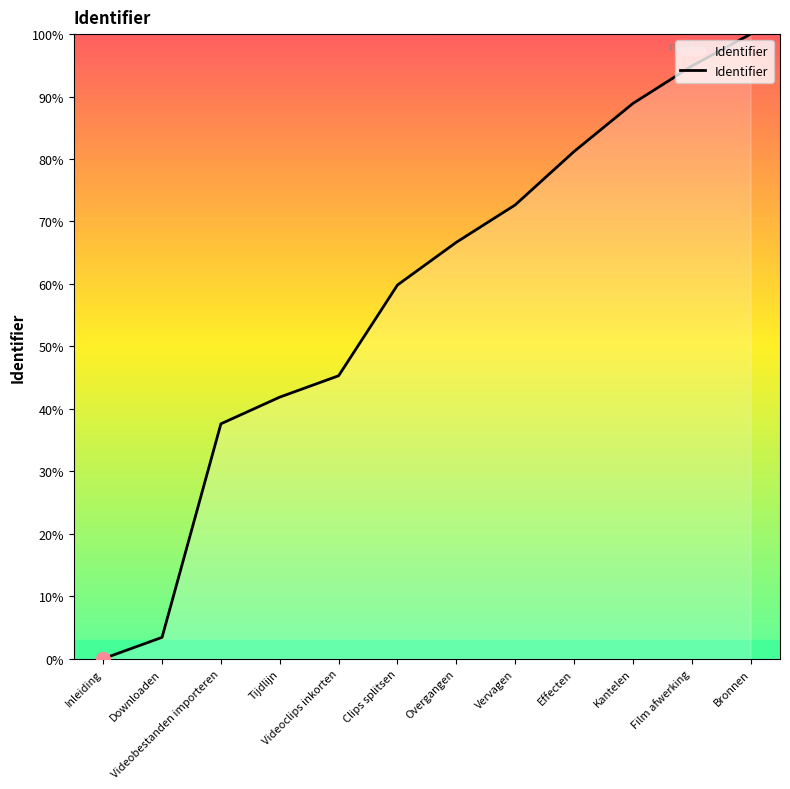

Which category has the highest value across all series?

Bronnen